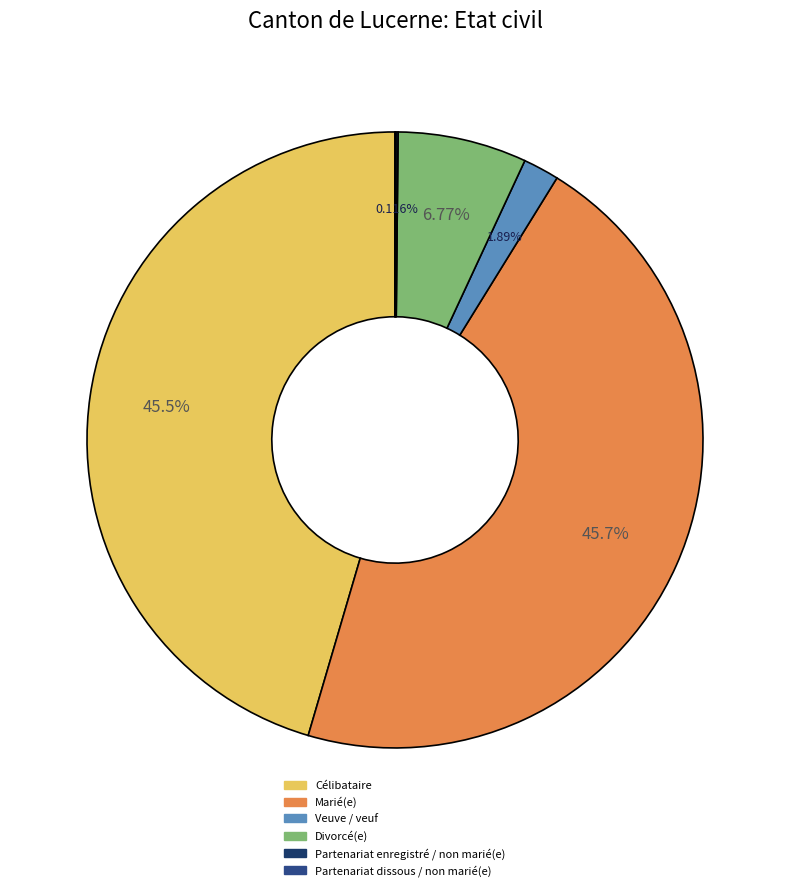

Combined, do Marié(e) and Veuve / veuf account for over 50%?

No